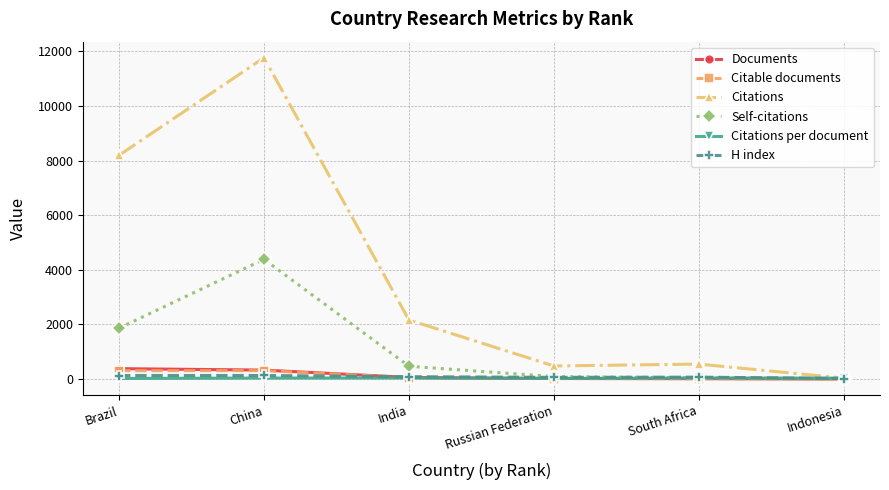

At which category does Self-citations reach its first local peak?

China